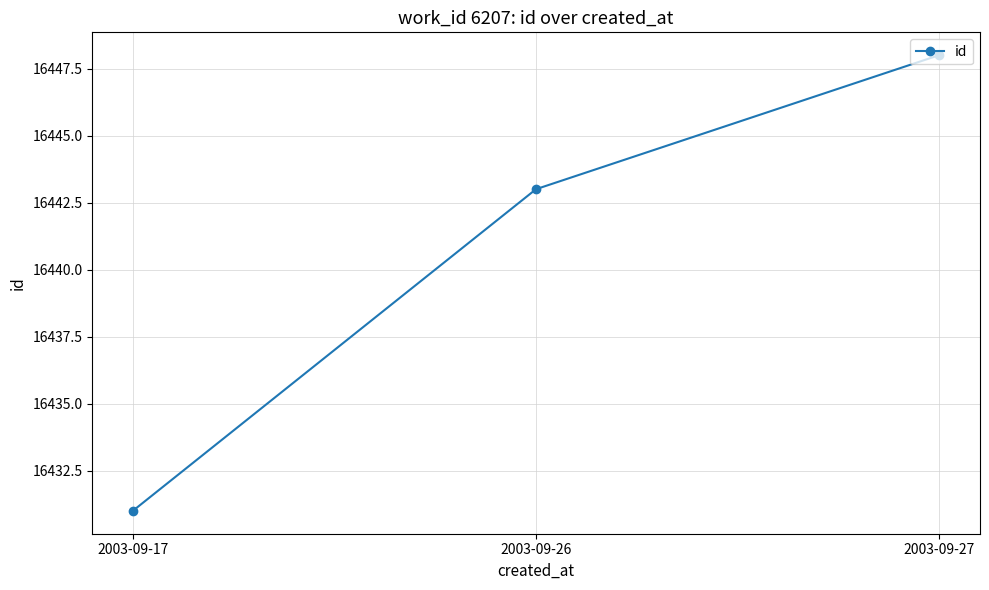

At which category does the chart reach its minimum across all series?

2003-09-17